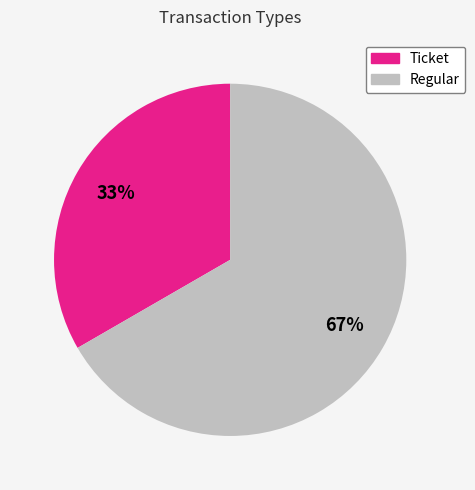

True or false: Regular accounts for 85% of the total.

False